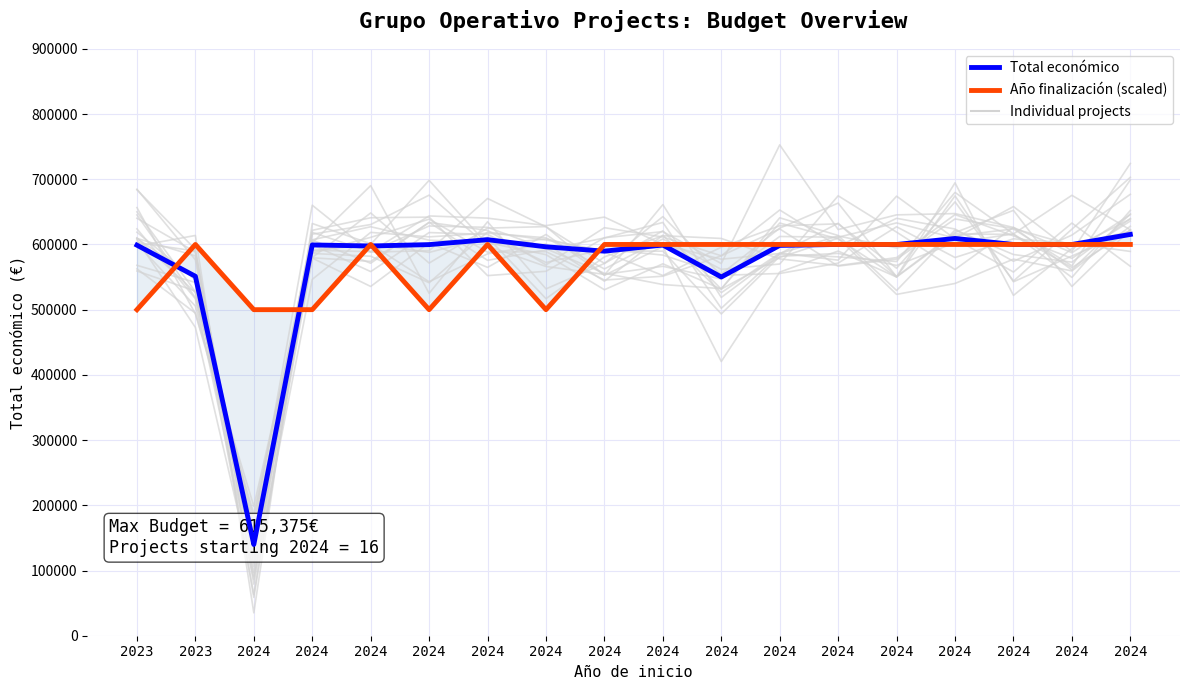

Reading right to left, transcribe all the data shown in this chart.

Total económico: 2024=615375	2024=599927	2024=600000	2024=609206	2024=599960	2024=600000	2024=598597	2024=550111	2024=599134	2024=589731	2024=596384	2024=607342	2024=599779	2024=597651	2024=599262	2024=139900	2023=551196	2023=598909
Año de finalización (scaled): 2024=600000	2024=600000	2024=600000	2024=600000	2024=600000	2024=600000	2024=600000	2024=600000	2024=600000	2024=600000	2024=500000	2024=600000	2024=500000	2024=600000	2024=500000	2024=500000	2023=600000	2023=500000